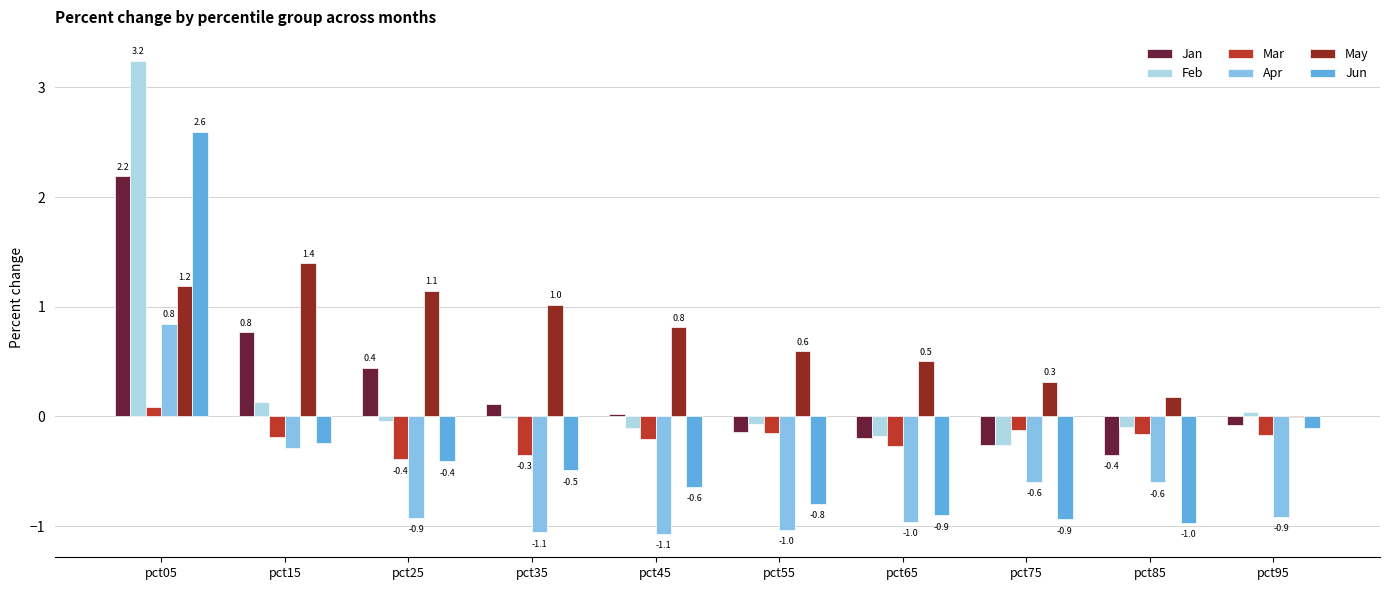

Is it true that Jun equals -0.5 at pct55?

False